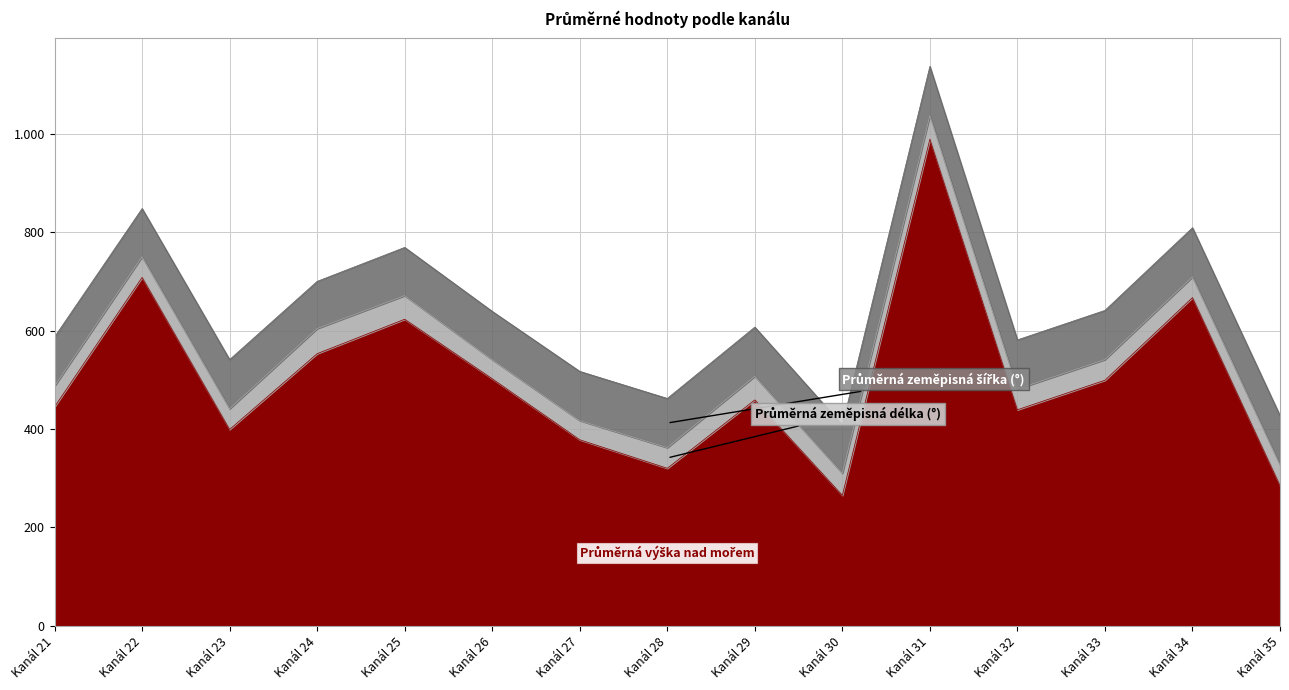

Does the chart have visible grid lines?

Yes